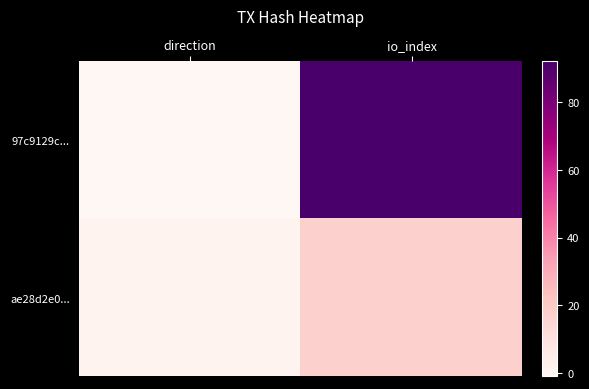

At io_index, list the series in order from smallest to largest.

ae28d2e0..., 97c9129c...